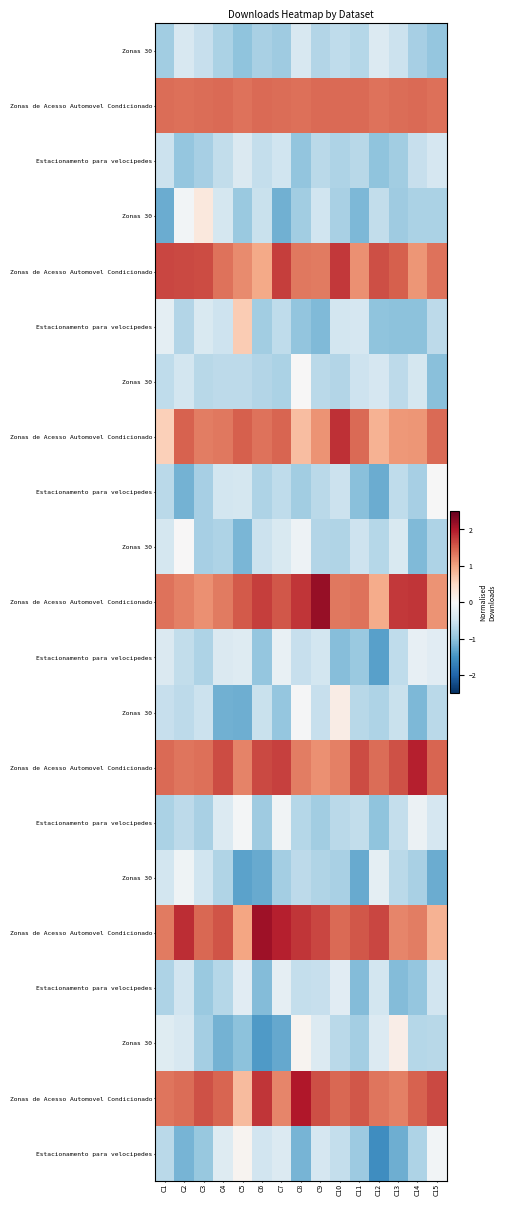

At which category is the sum across all series the highest?

C2